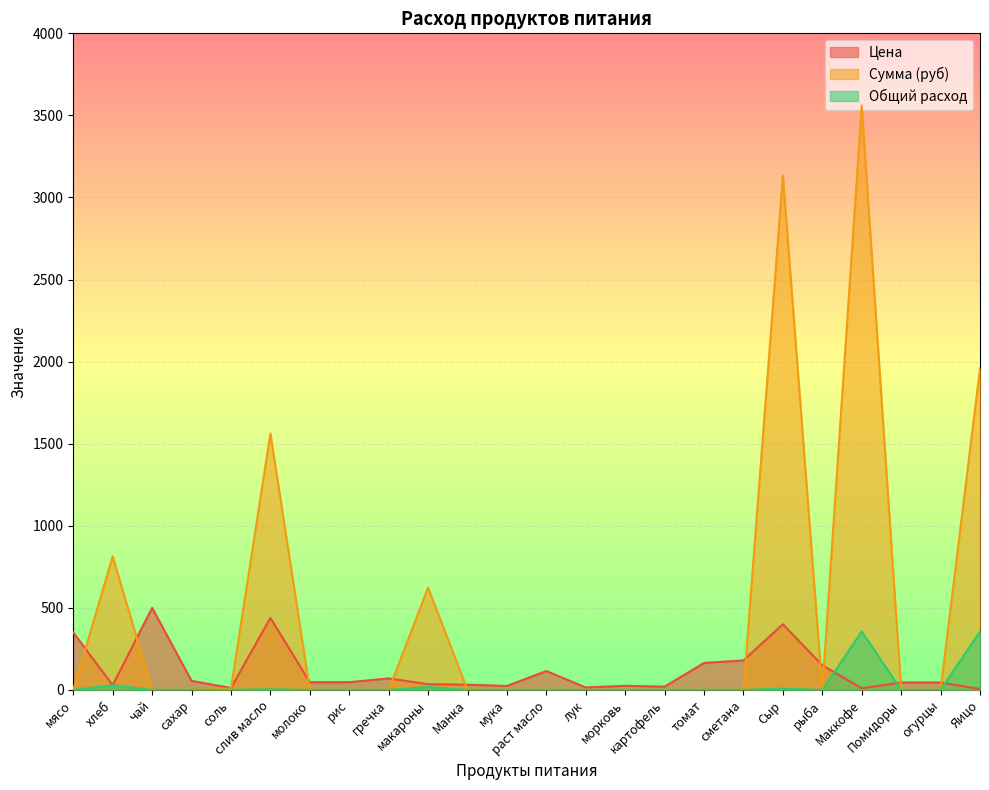

What is the difference between the second highest and second lowest values in the Общий расход series?

356.0